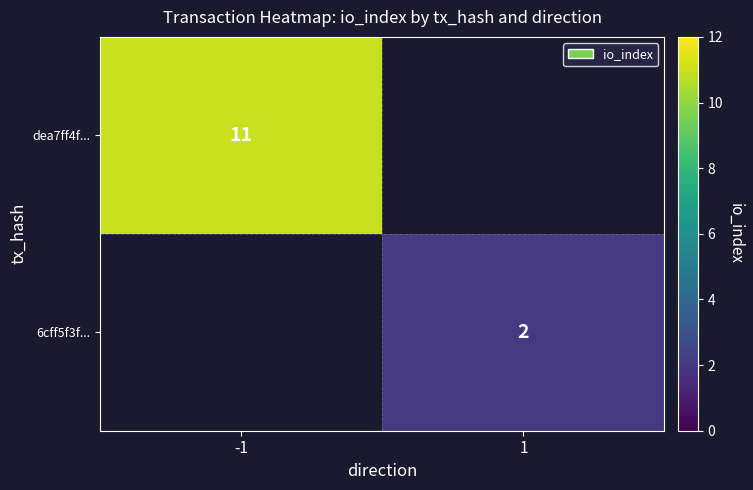

True or false: 6cff5f3f... has a value of 2 at 1.

True